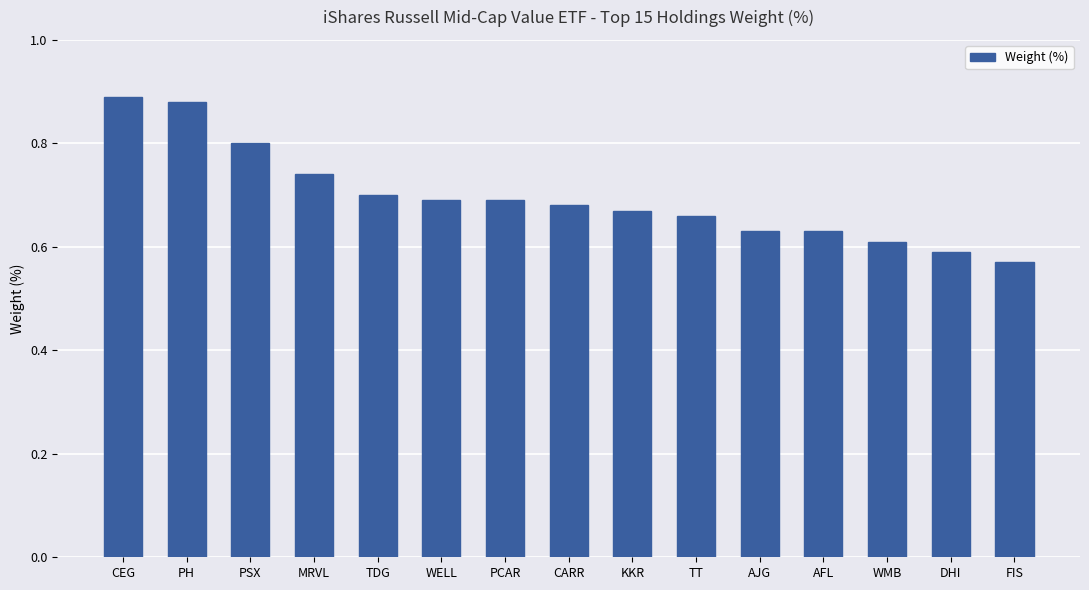

How many bars are there in total?

15